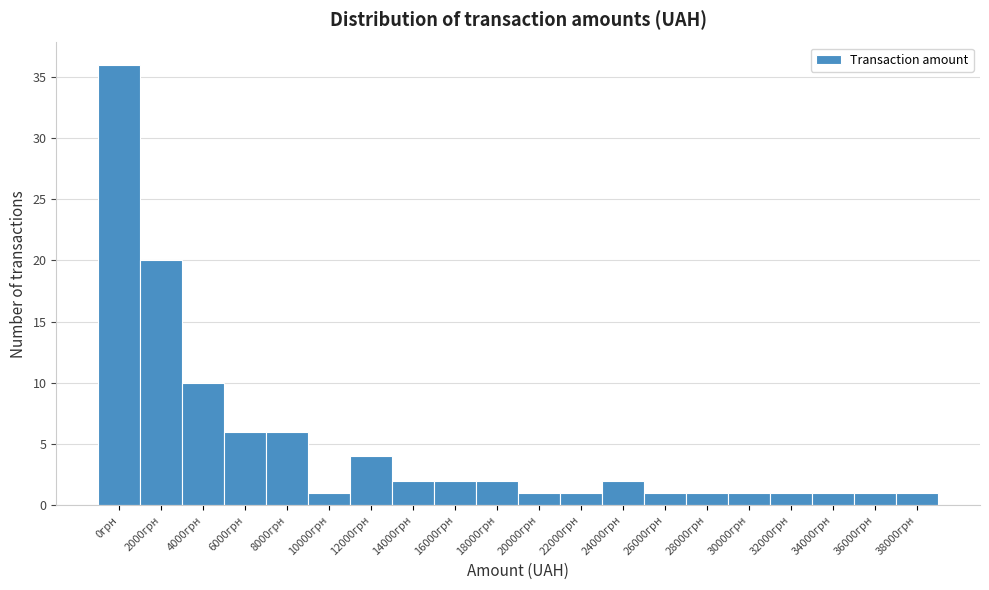

Reading right to left, what are all the values shown in this chart?

1	1	1	1	1	1	1	2	1	1	2	2	2	4	1	6	6	10	20	36